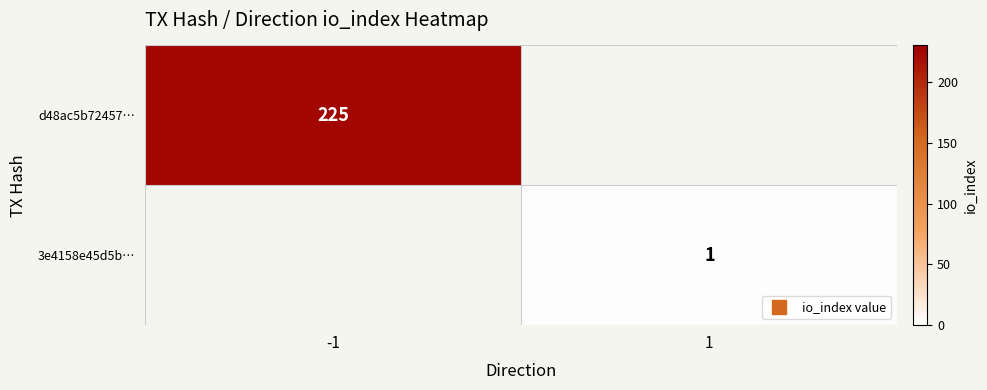

Rank the categories by d48ac5b72457… value from highest to lowest.

-1, 1